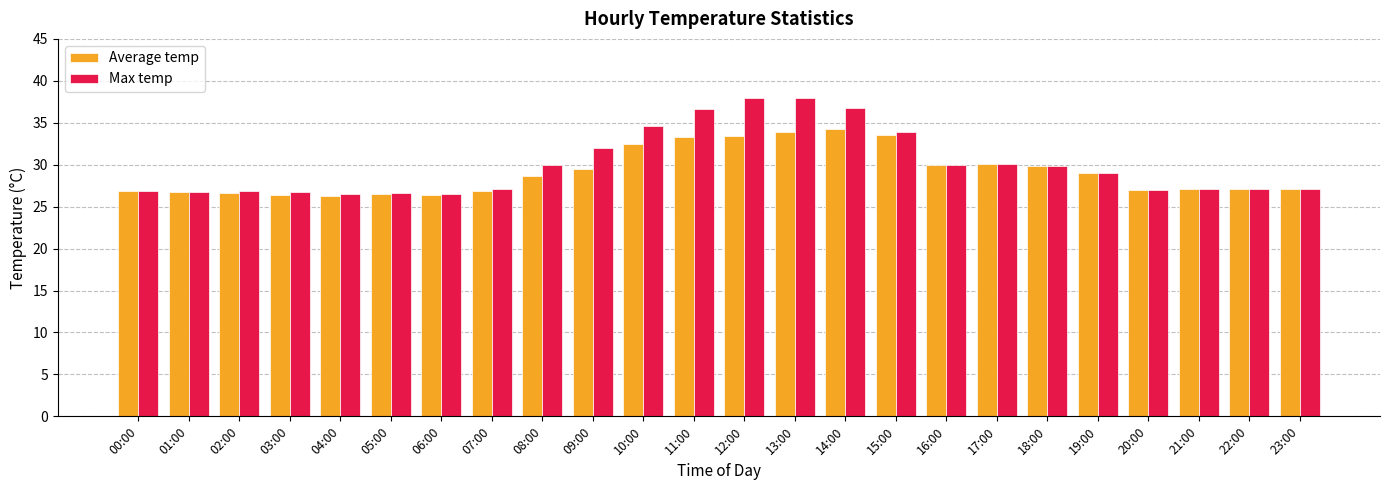

Is the value of Average temp at 13:00 greater than the value of Max temp at 17:00?

Yes